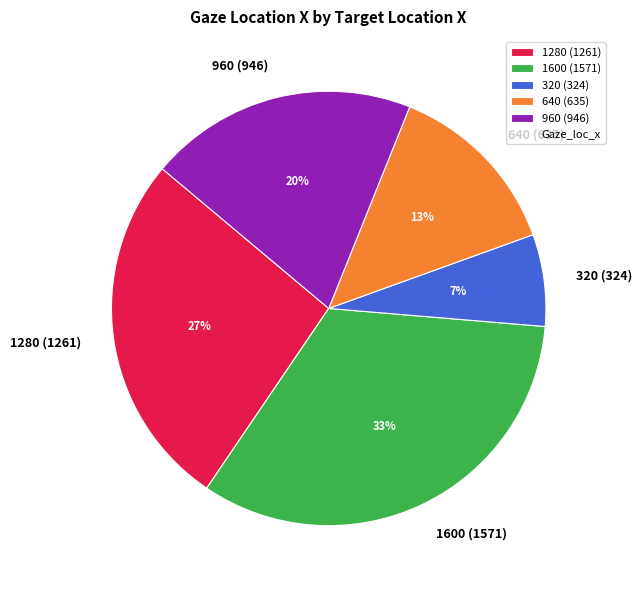

Combined, do 960 and 1280 account for over 50%?

No